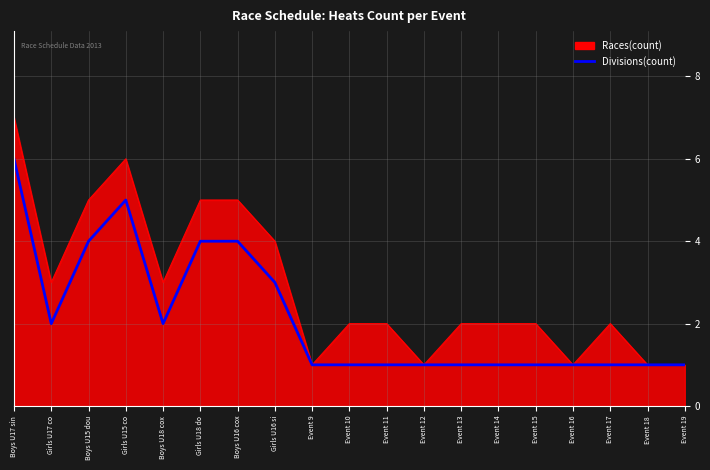

How many lines are shown in the chart?

2